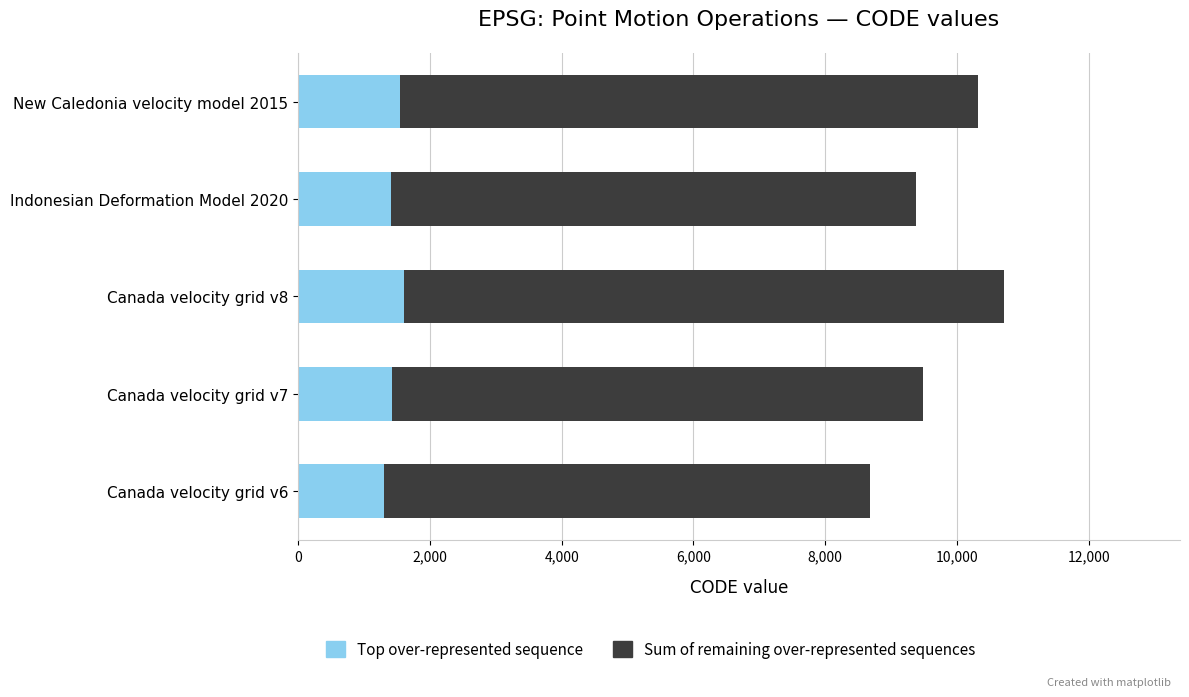

What is the maximum value for Top over-represented sequence?

1606